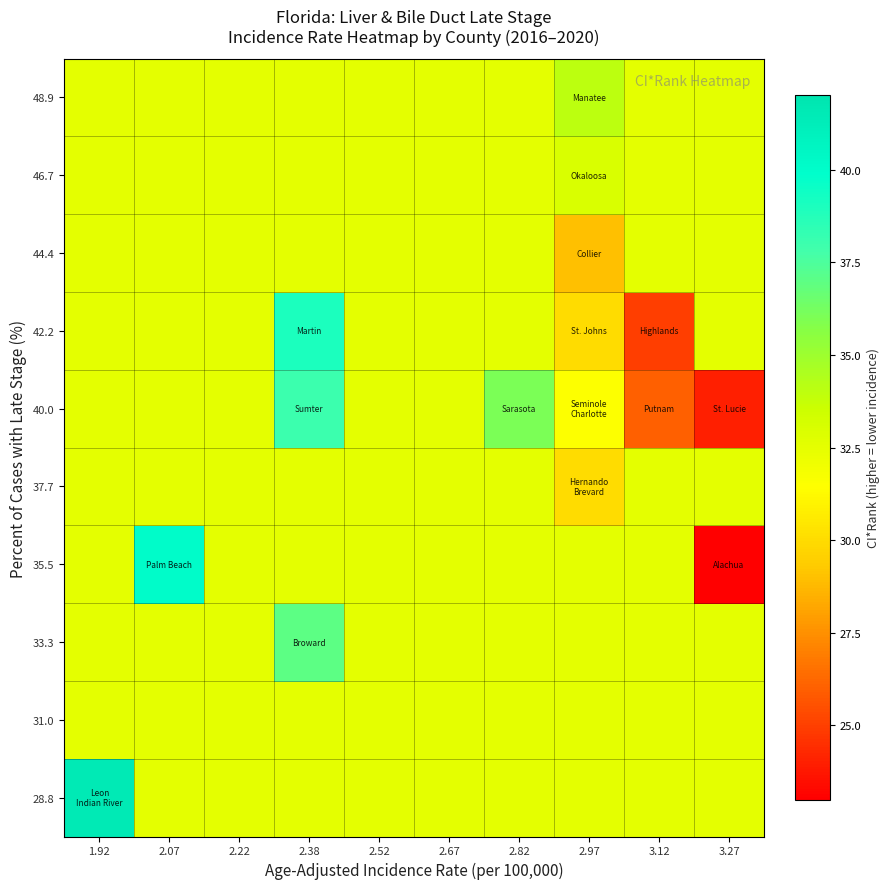

How many data points does each series have?

10